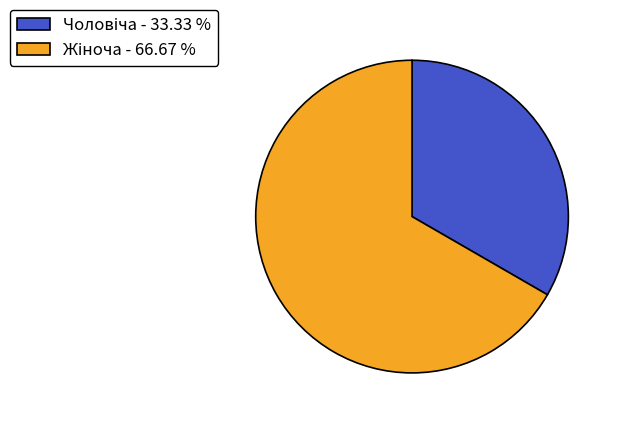

Is there a majority slice in this chart?

Yes